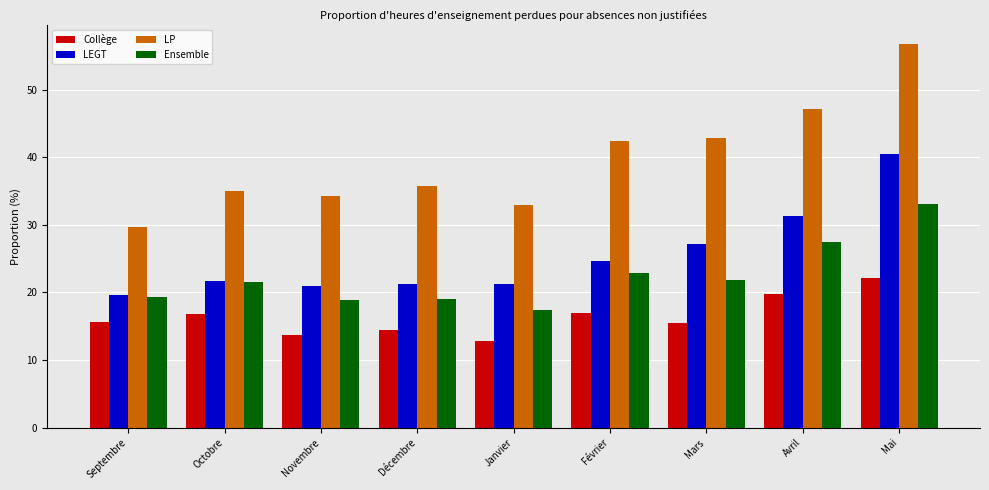

How many distinct data groups are displayed?

4